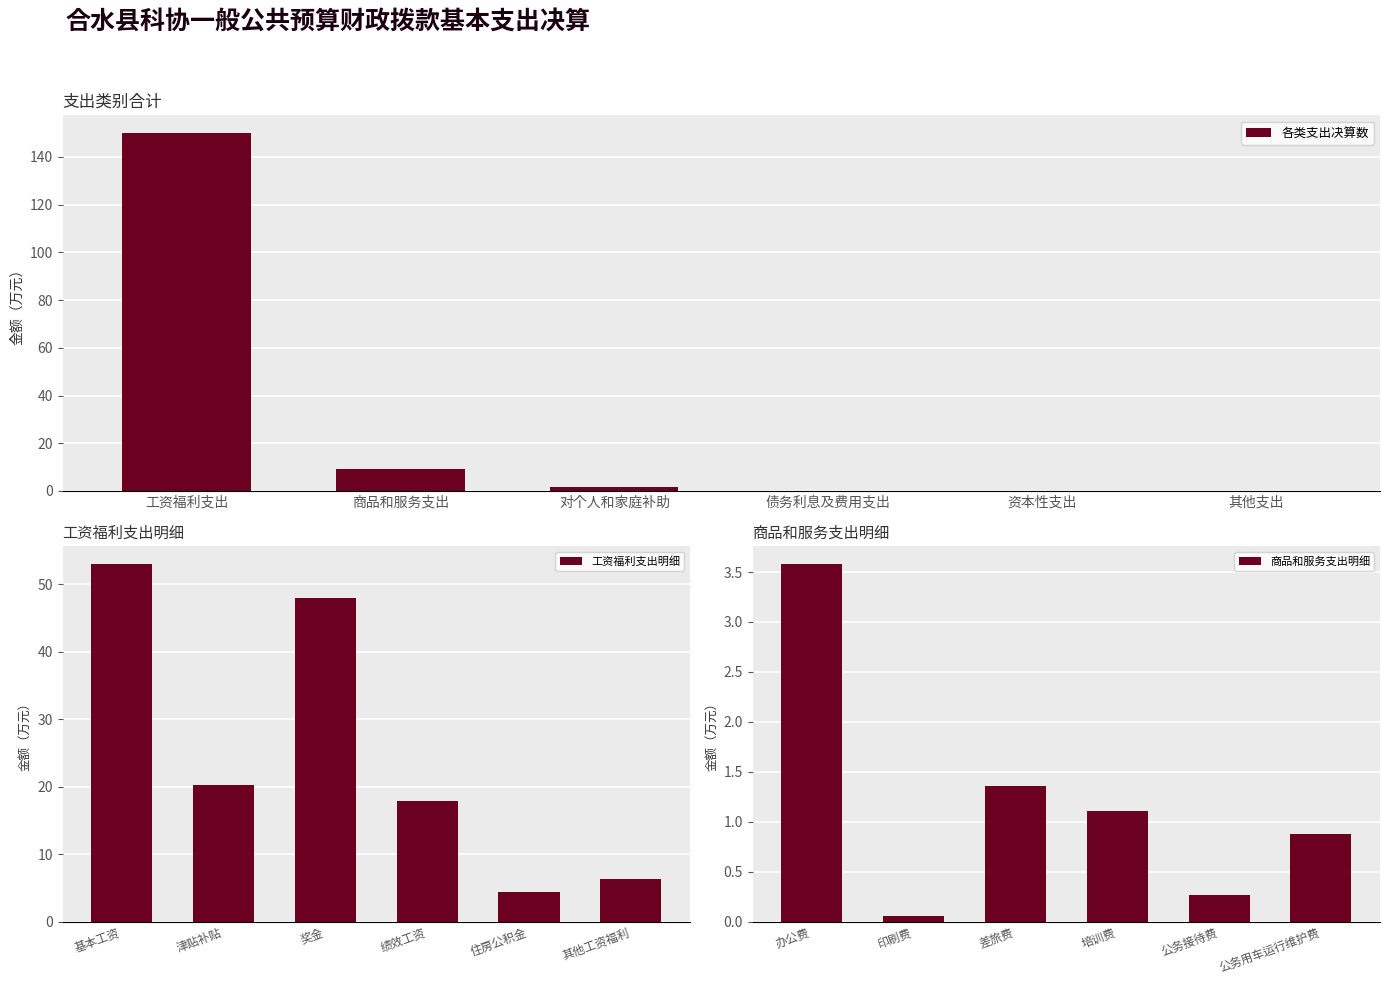

At how many categories does at least one series exceed 16?

4